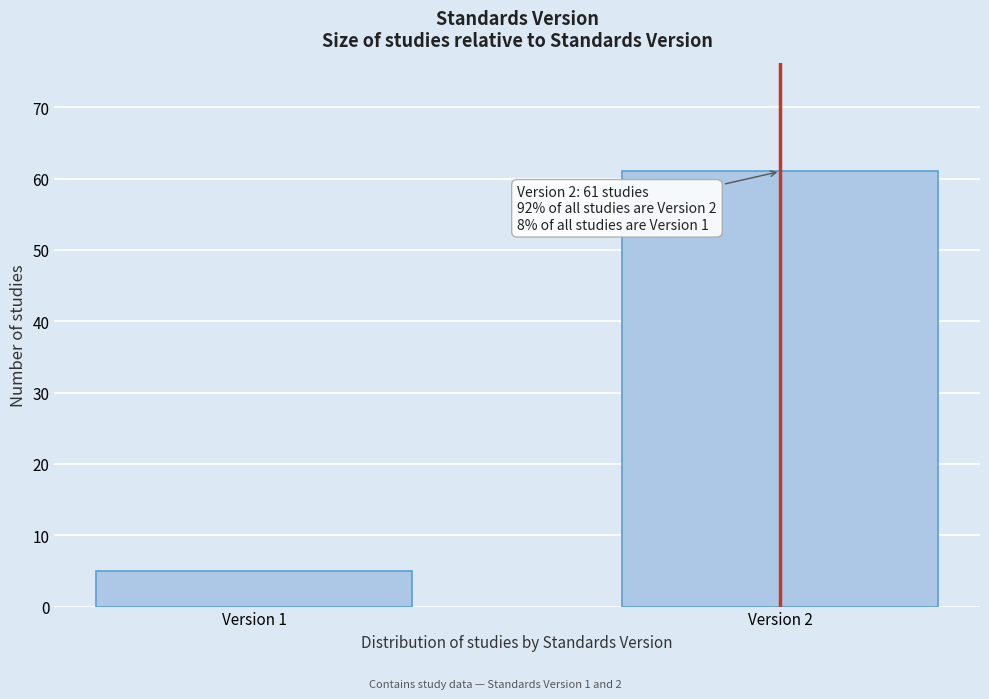

Reading right to left, what are all the values shown in this chart?

Version 2=61	Version 1=5